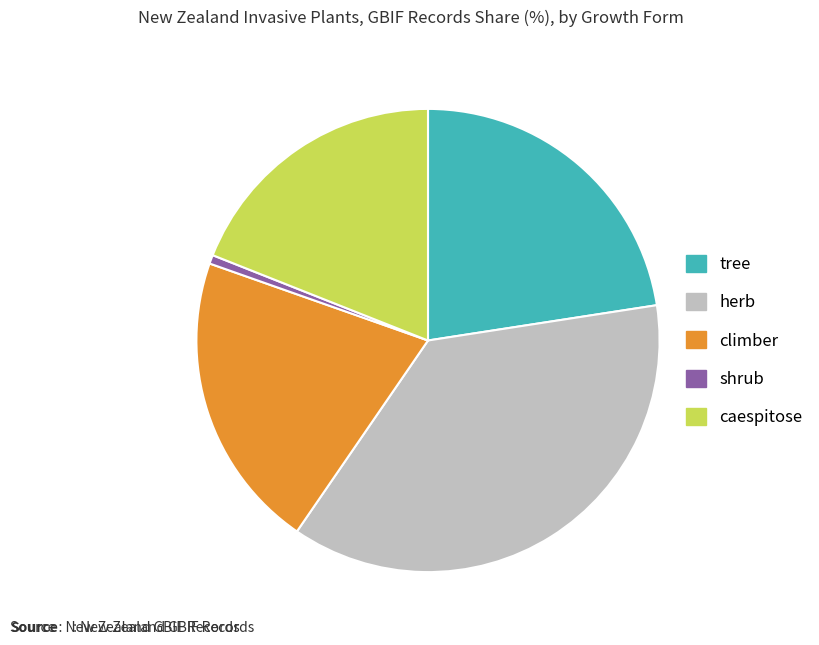

Which category has the biggest portion of the pie?

herb